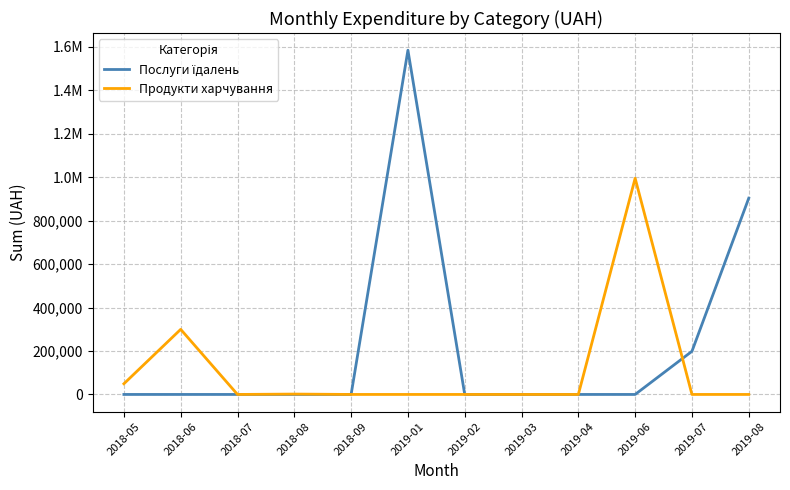

Is this an area chart (filled region under the line)?

No